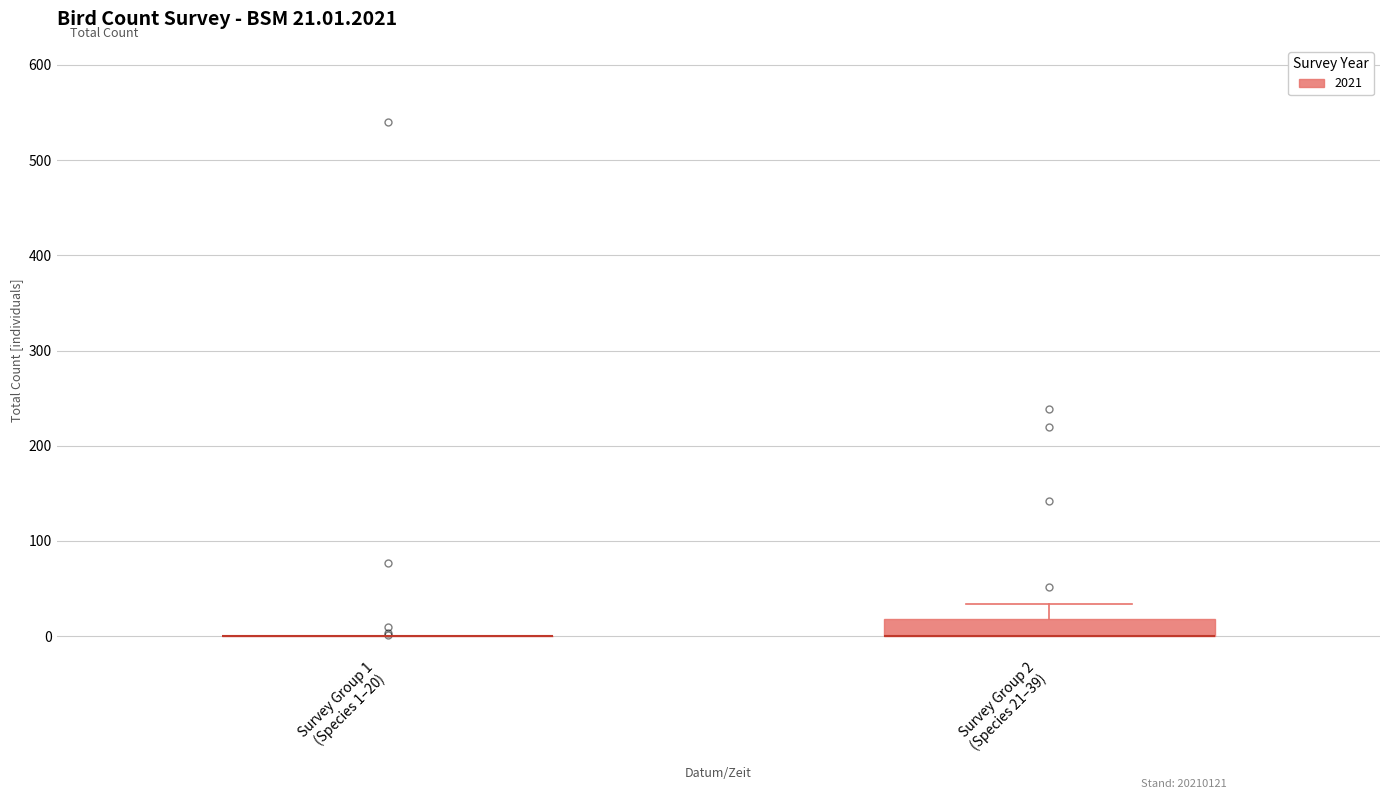

Comparing the boxes themselves (not the whiskers), which one is the tallest?

Survey Group 2 (Species 21–39)